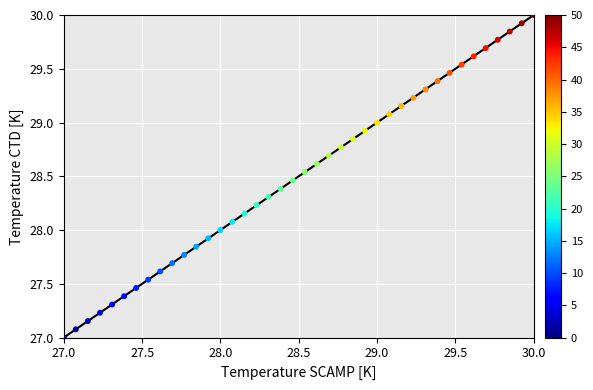

What is the range of Y values (max minus min)?

3.0